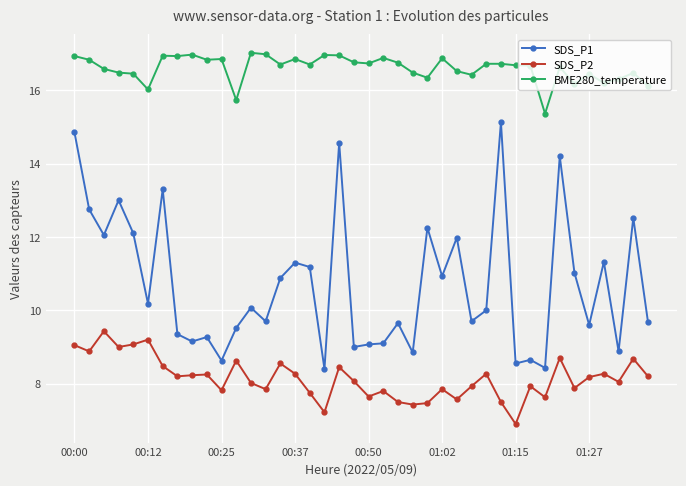

What is the difference between the second highest and minimum values in the BME280_temperature series?

1.6